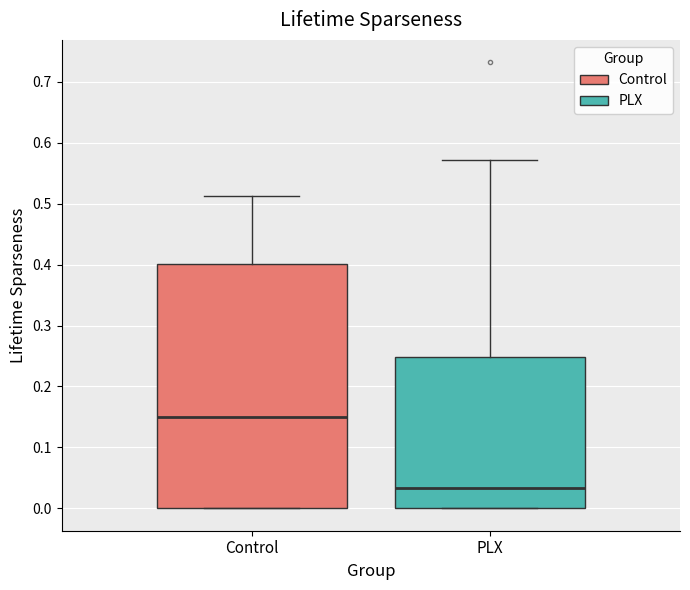

Comparing the boxes themselves (not the whiskers), which one is the tallest?

Control